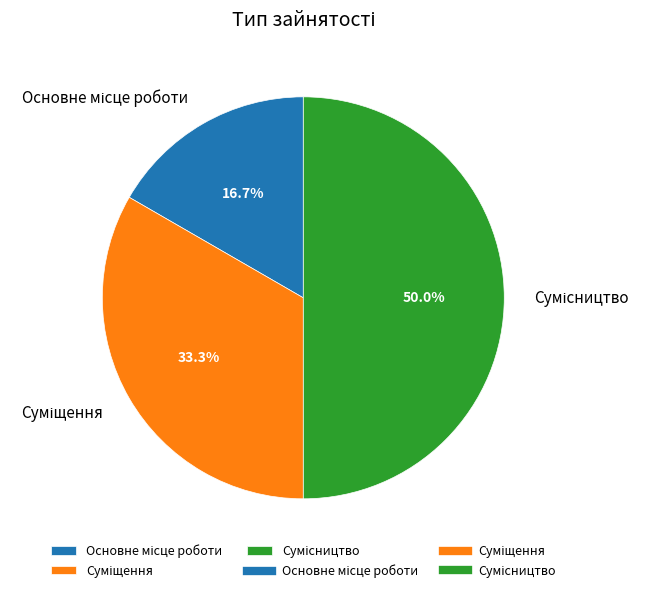

Is Сумісництво the majority of the pie?

No